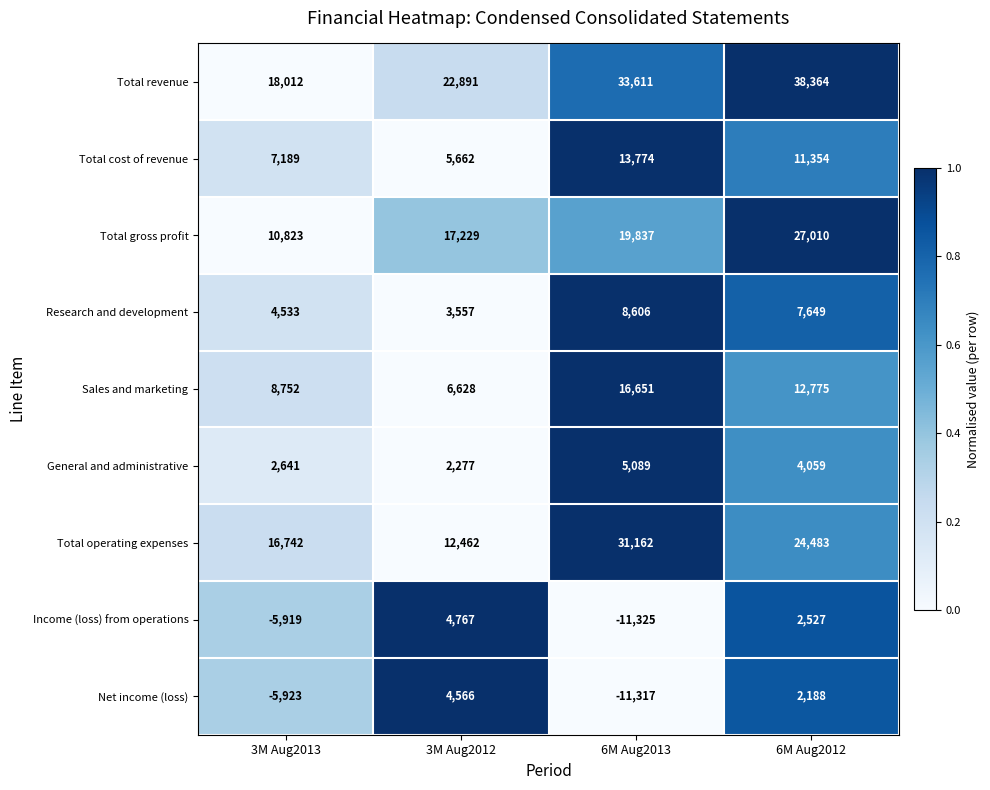

What is the difference between the maximum and minimum values in the General and administrative series?

2812